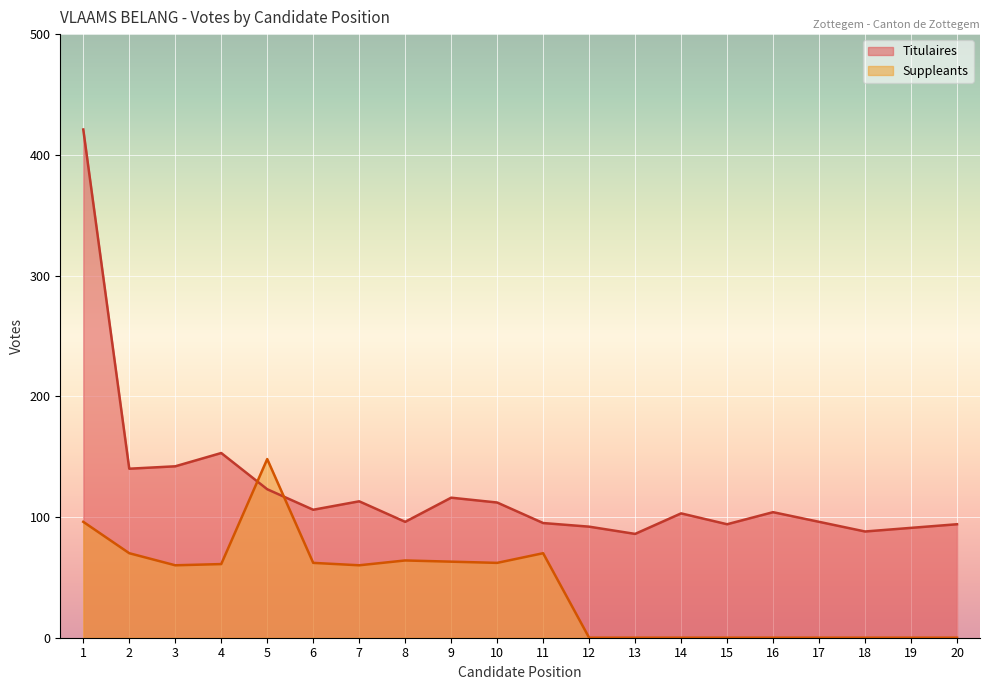

True or false: Suppleants and Titulaires cross at least once.

True